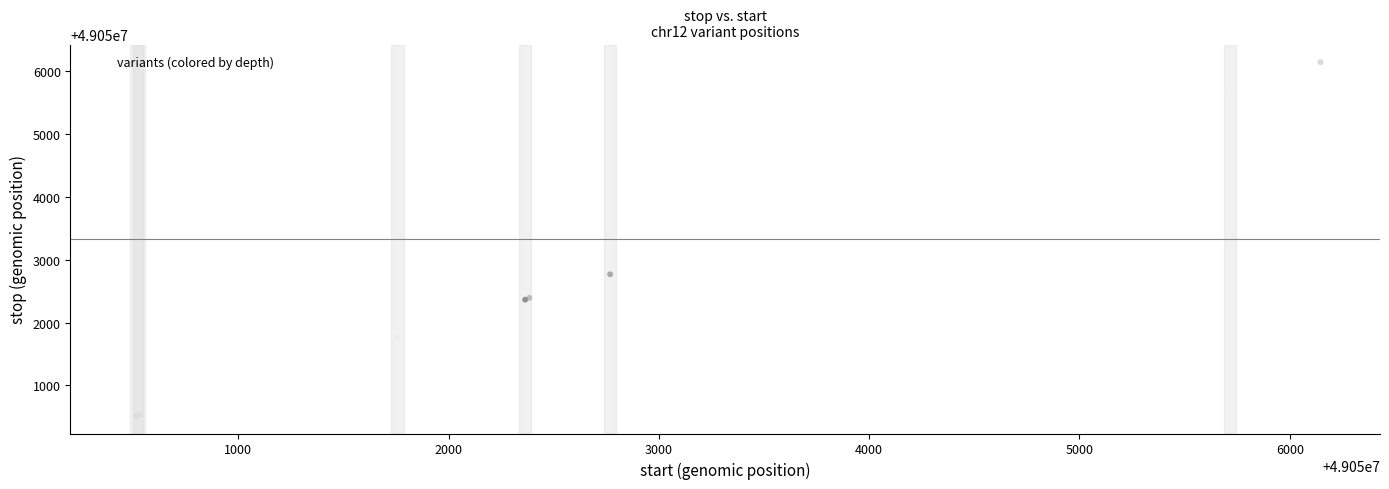

What Y value in the scatter plot is closest to 49053331?

49052769